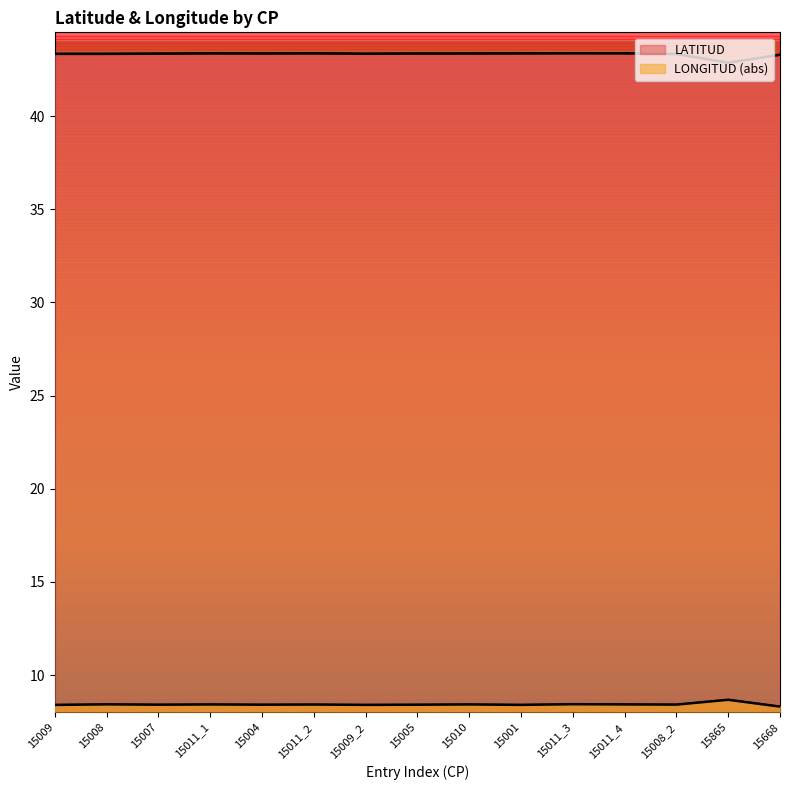

At which category is the sum across all series the highest?

15011_3